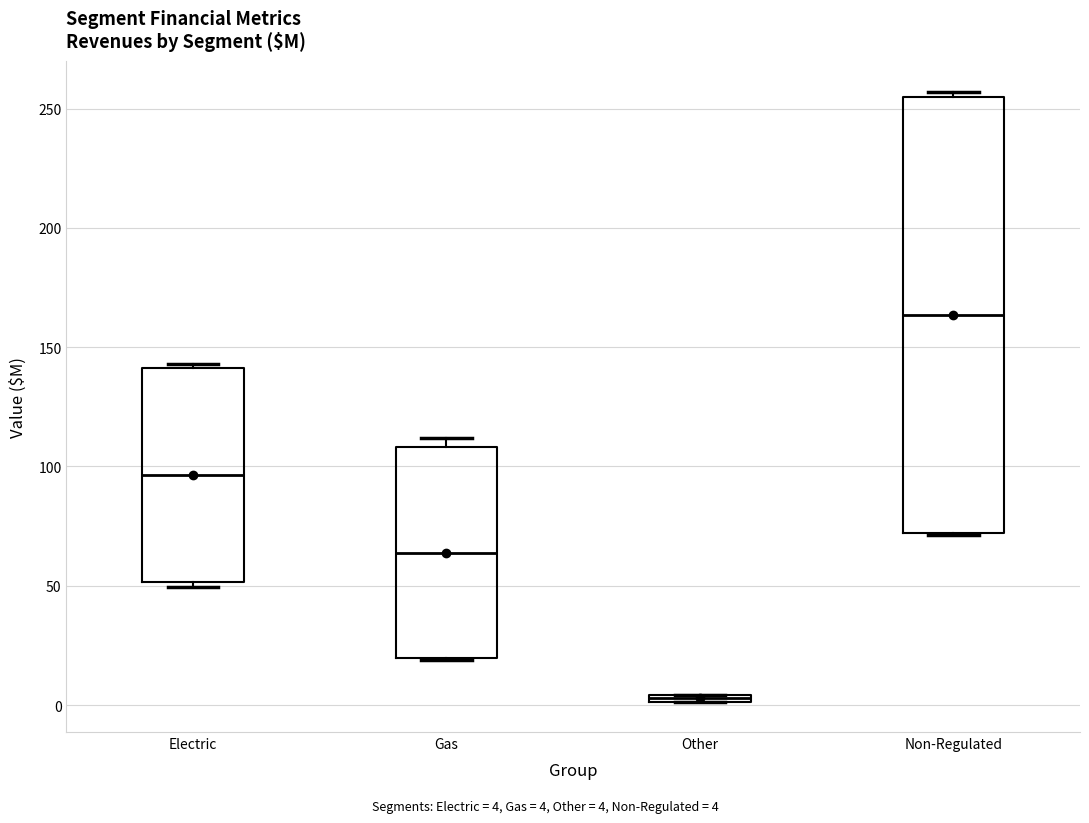

Where does the median line of the box for Gas sit on the y-axis? The values are not printed on the chart, so give them approximately, as read against the axis.

65